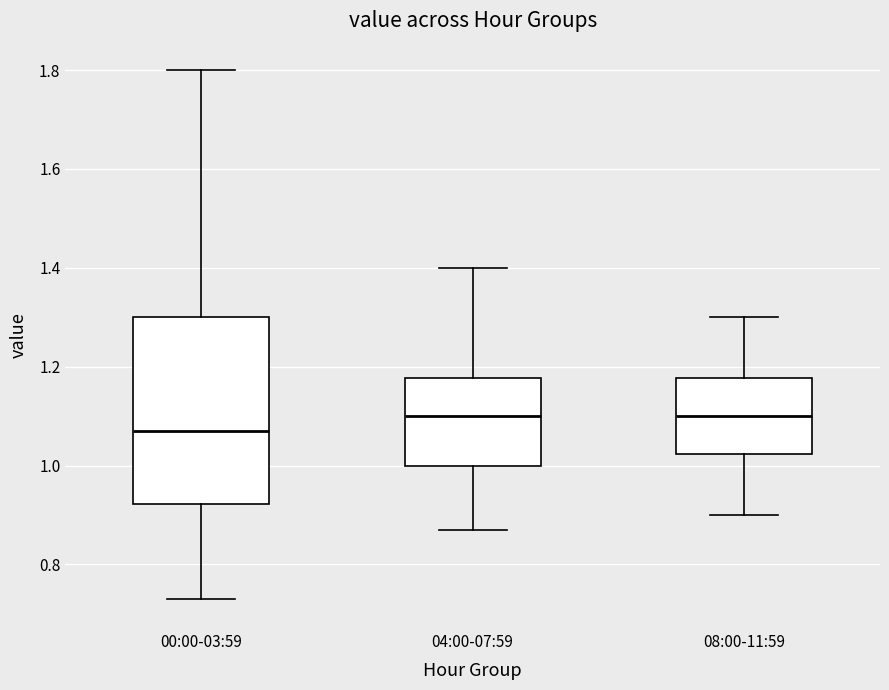

Where does the upper whisker of the box for 08:00-11:59 end on the y-axis? The values are not printed on the chart, so give them approximately, as read against the axis.

1.30